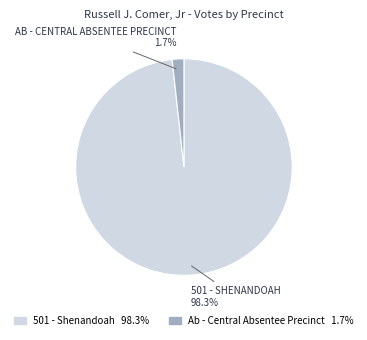

What is the largest slice in the pie chart?

501 - Shenandoah 98.3%